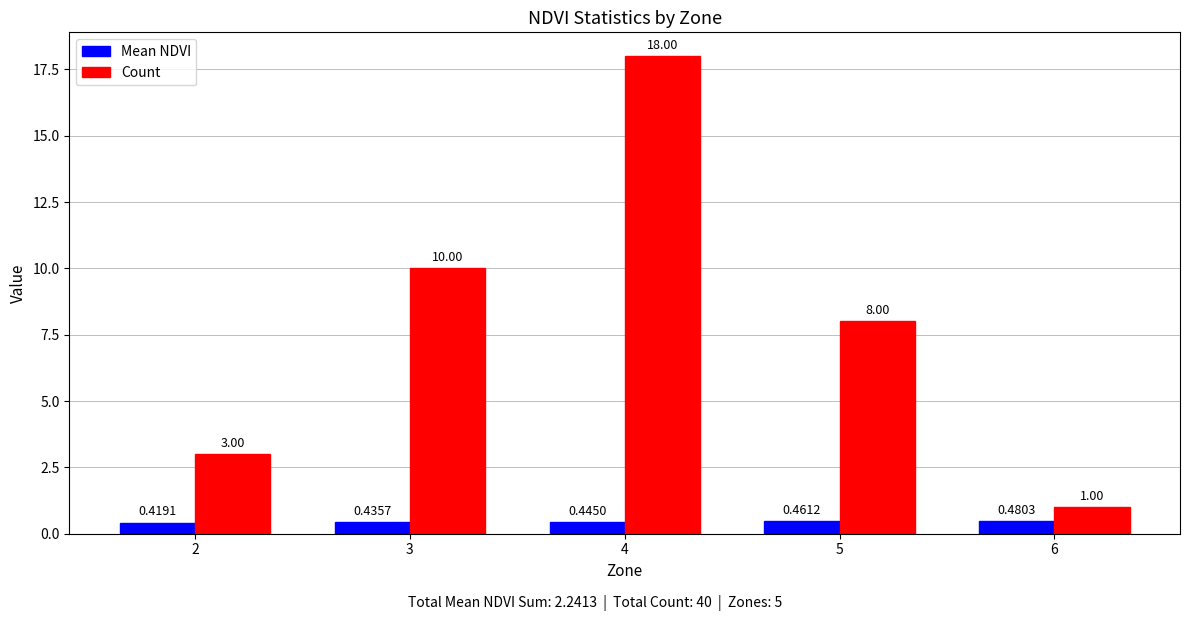

How many bars are there in total?

10